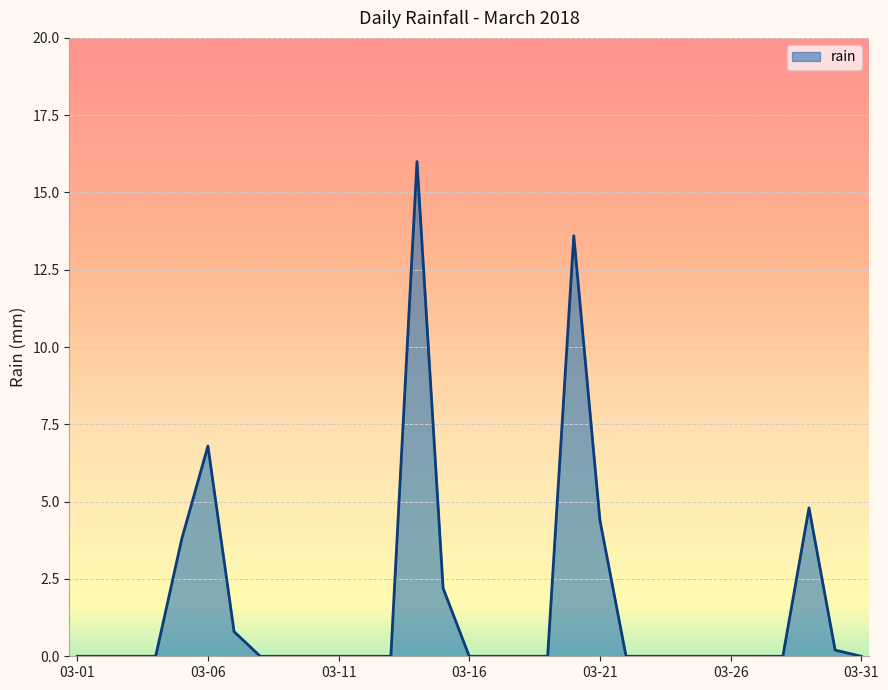

What is the average value?

1.7